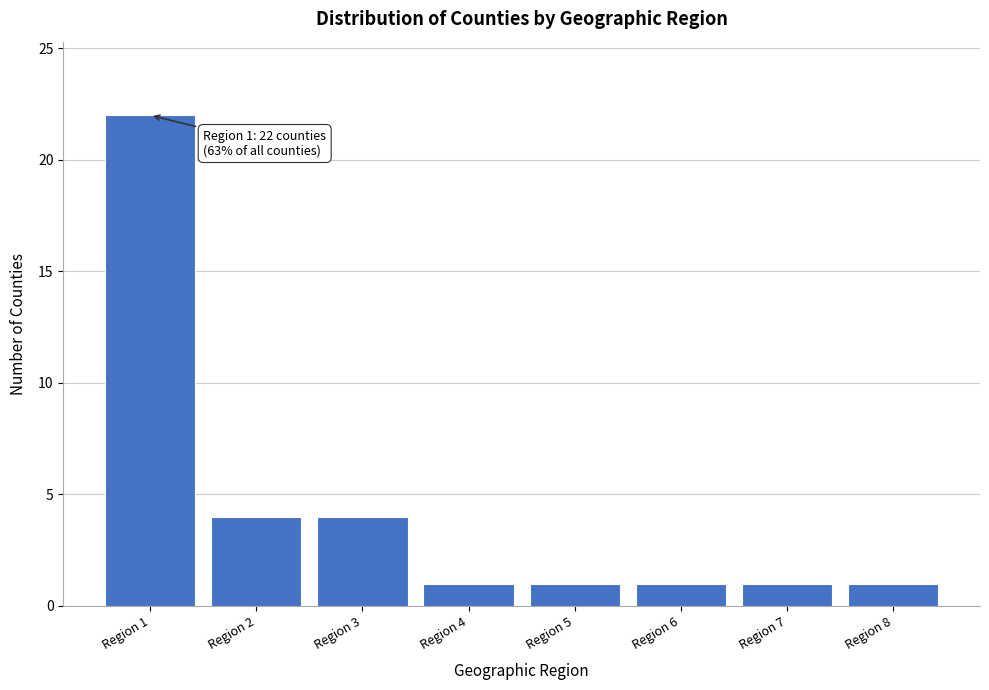

Reading left to right, what are all the values shown in this chart?

Region 1=22	Region 2=4	Region 3=4	Region 4=1	Region 5=1	Region 6=1	Region 7=1	Region 8=1